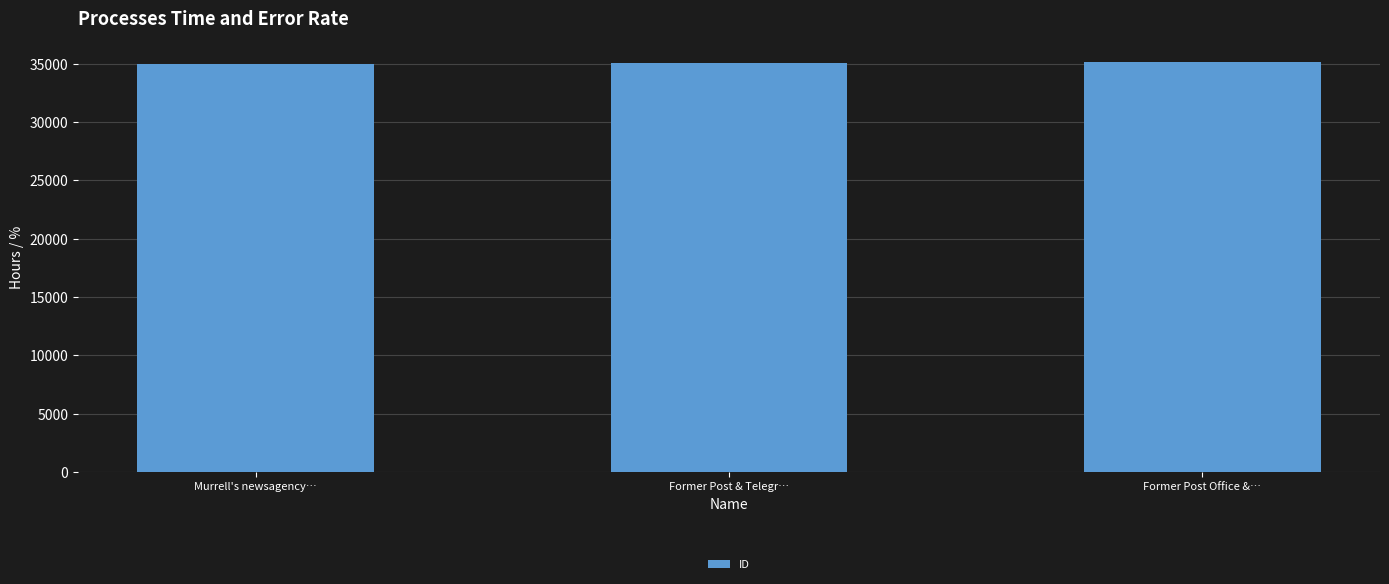

What is the difference between the maximum and minimum values?

222